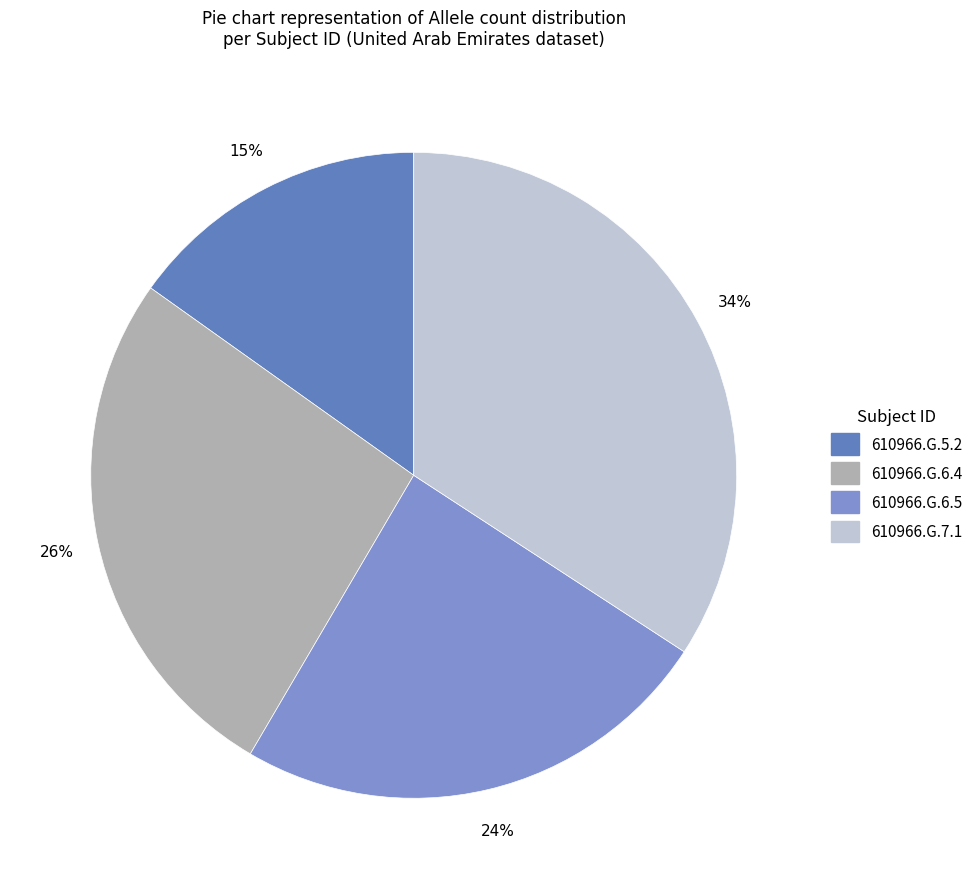

Which slice is the smallest?

610966.G.5.2